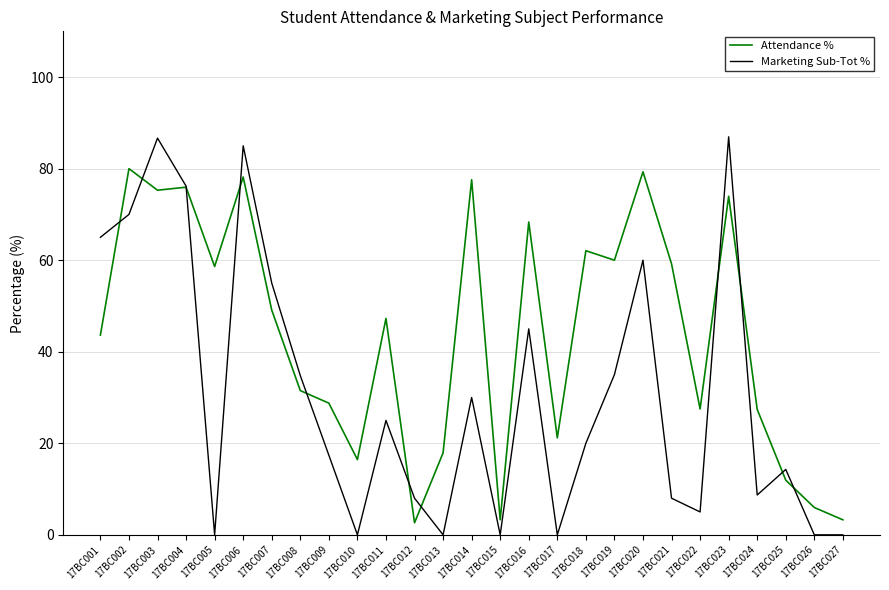

The value of Attendance % at 17BC014 is 109.3. True or false?

False